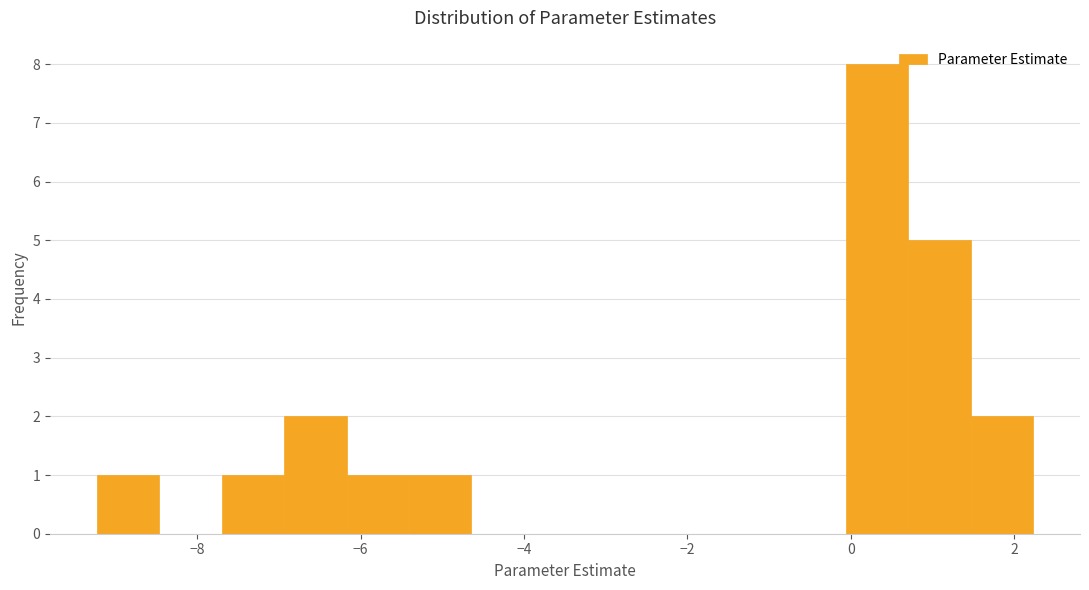

Around what value on the x-axis is the tallest bar? Give the approximate position of its centre, as read against the axis.

0.4